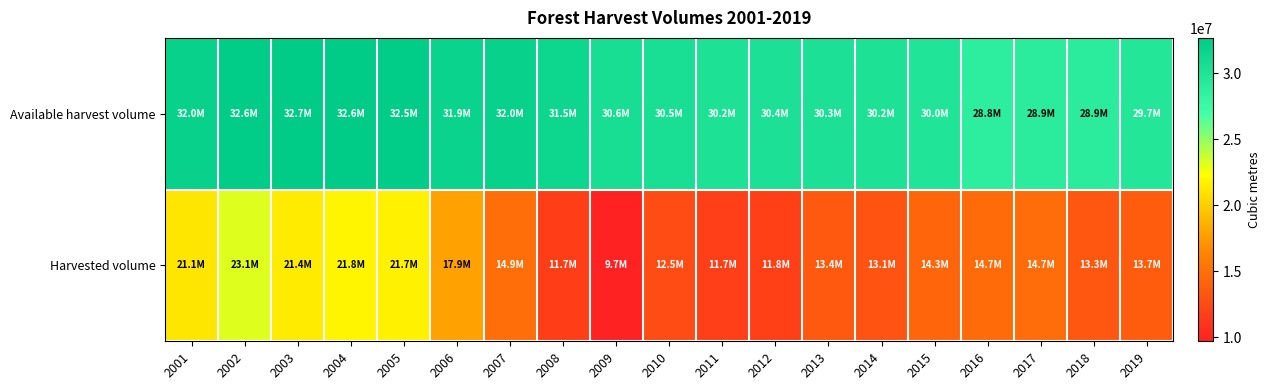

Between 2003 and 2014, which series saw the biggest shift?

Harvested volume